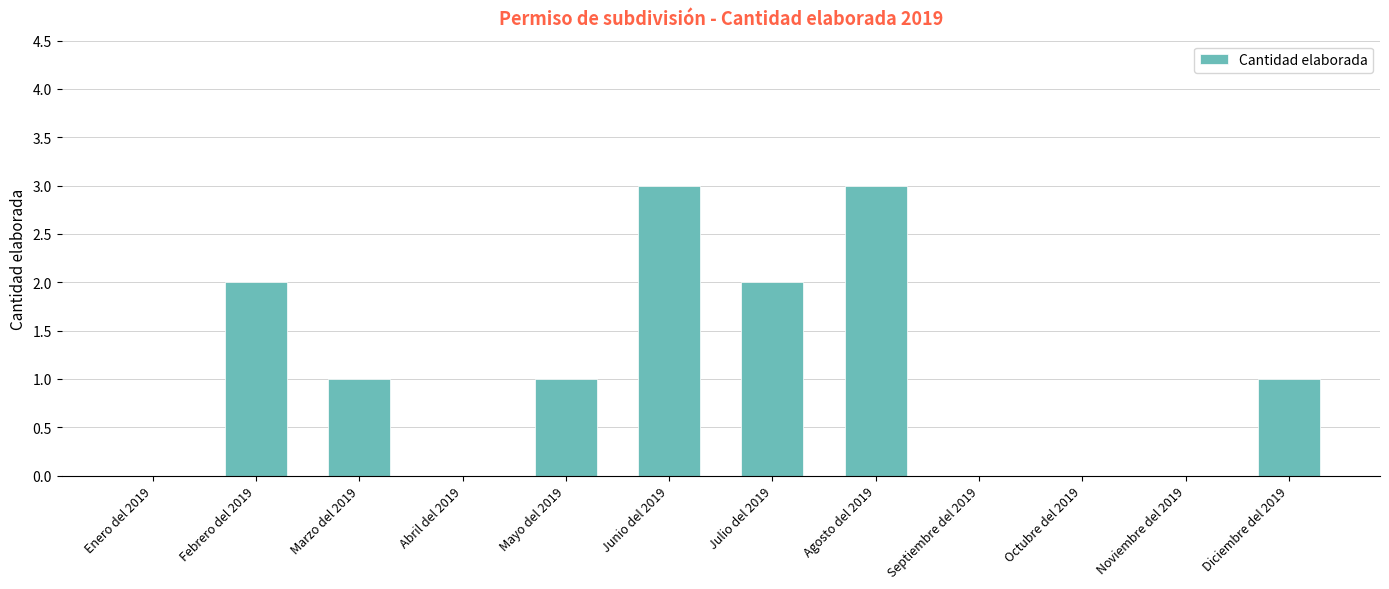

What is the ratio of the value at Mayo del 2019 to the value at Marzo del 2019?

1.0